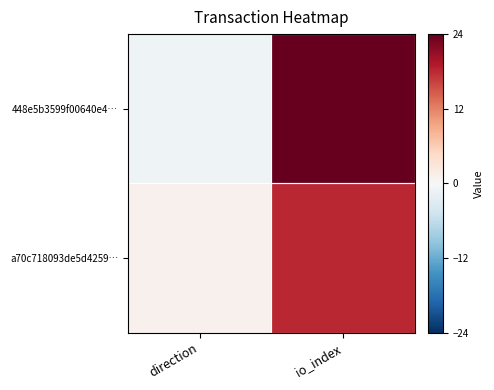

At which category is the sum across all series the highest?

io_index